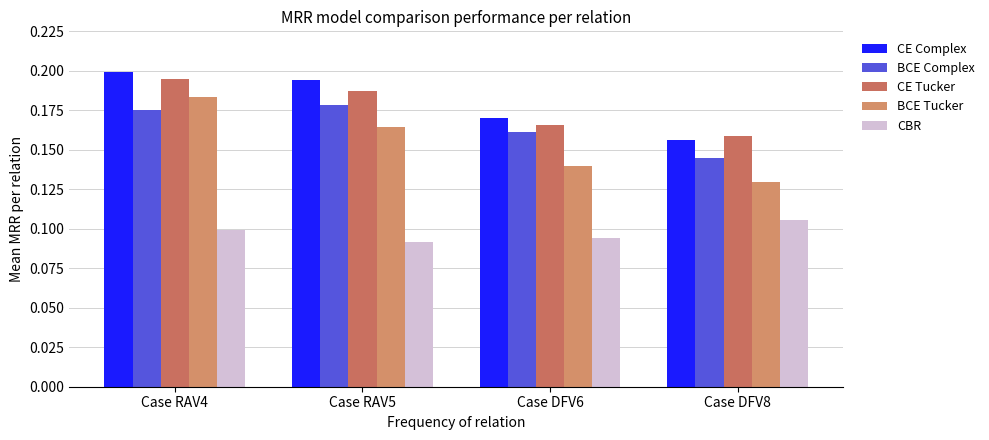

What position from the right is Case DFV6?

2